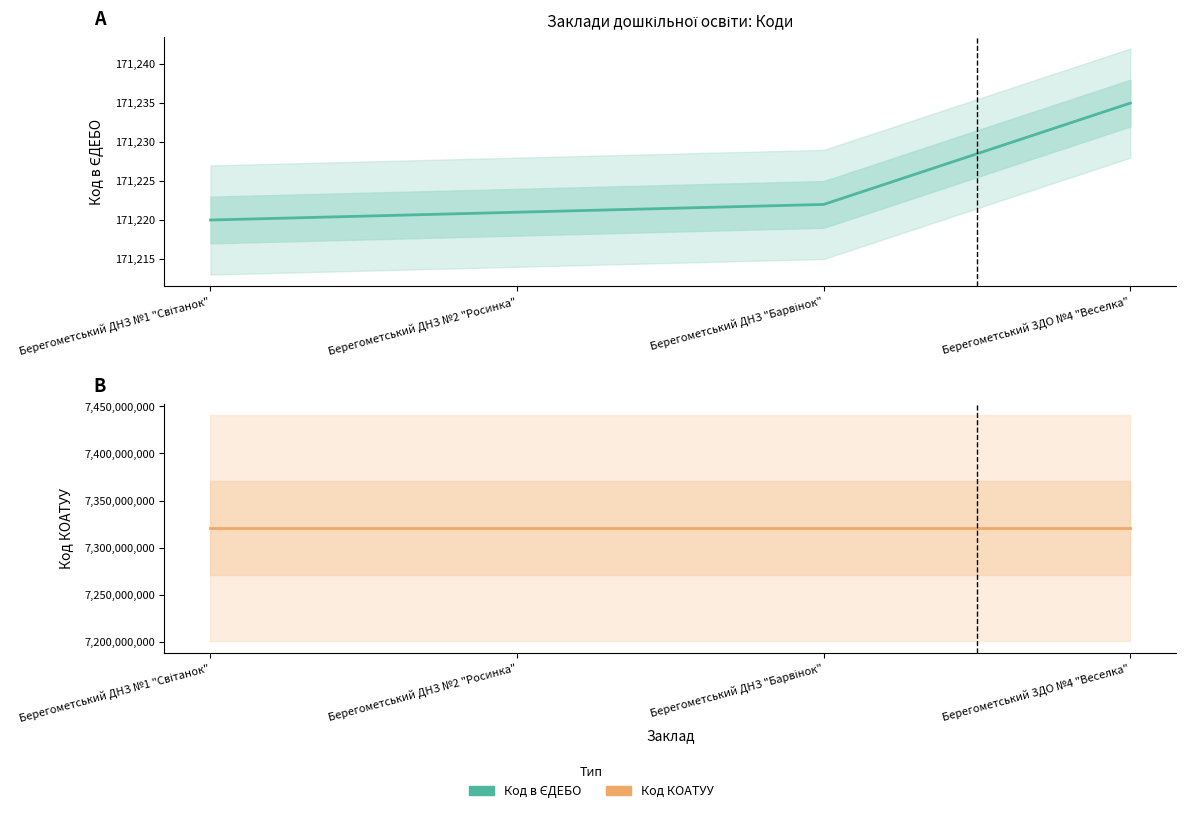

Is it true that Код в ЄДЕБО equals 276734 at Берегометський ДНЗ "Барвінок"?

False